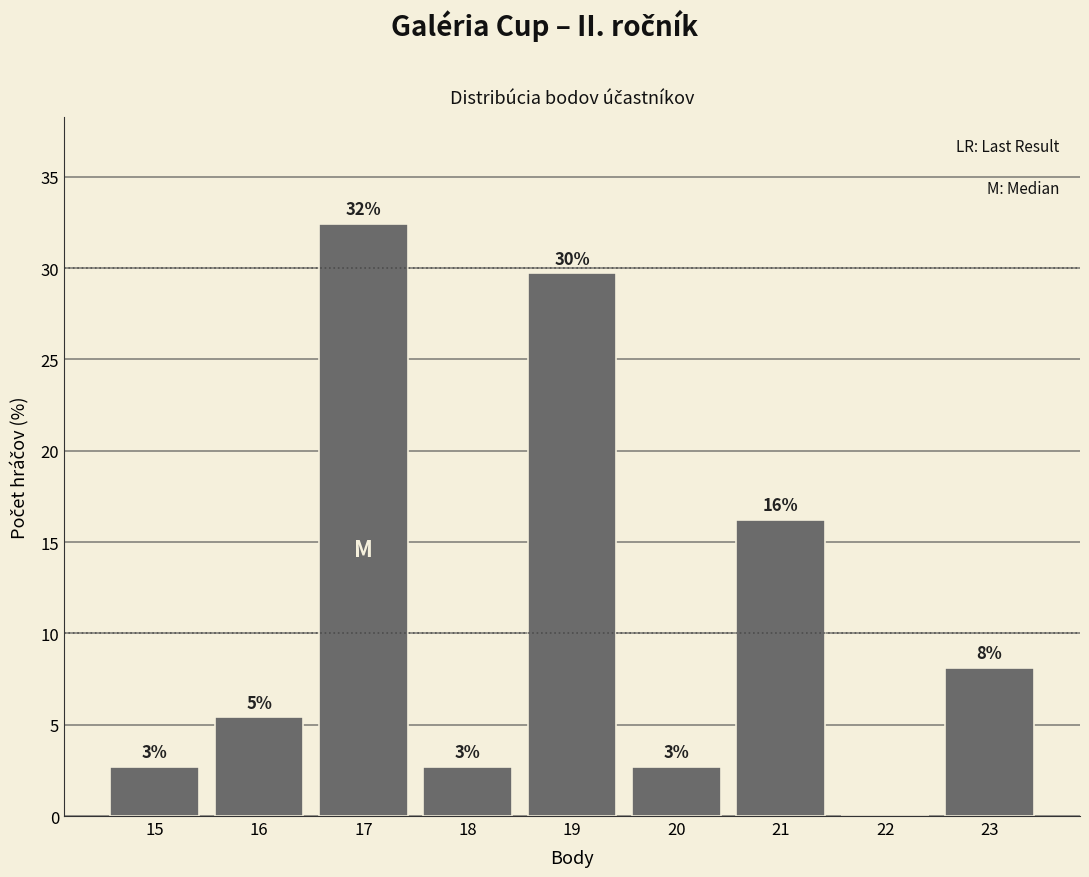

Are the bars horizontal?

No